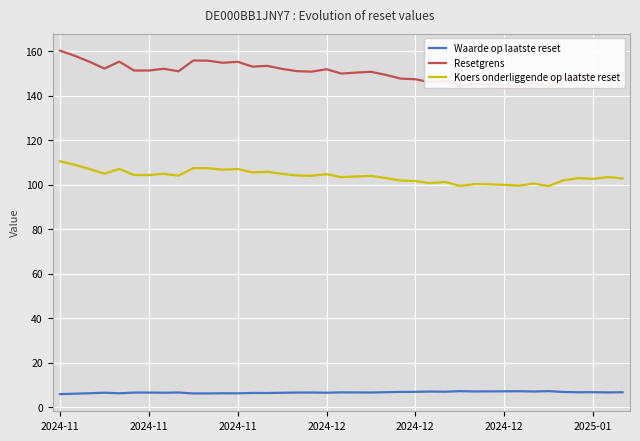

True or false: Resetgrens and Koers onderliggende op laatste reset cross at least once.

False